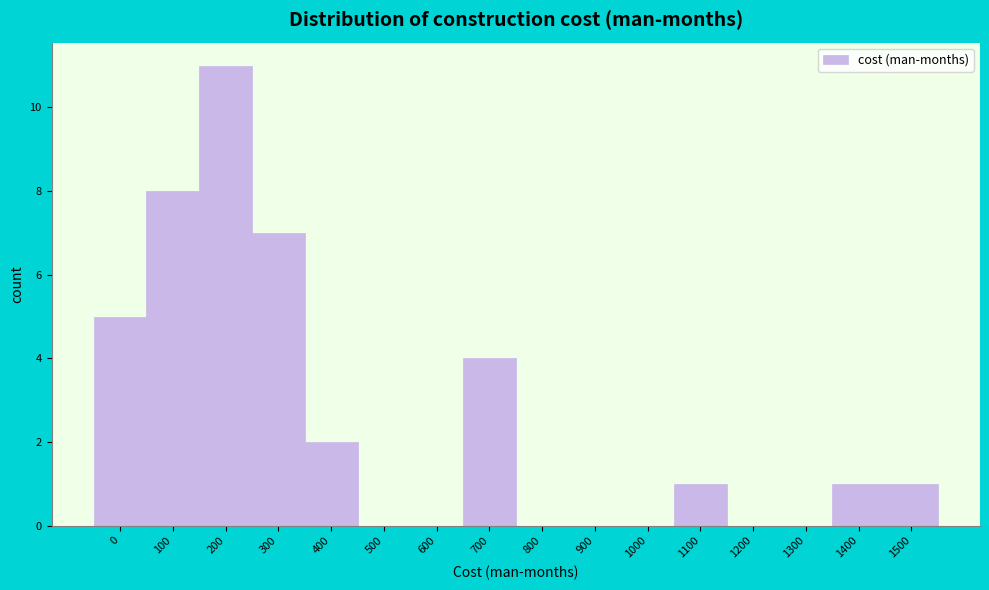

Reading left to right, list all the values displayed in this chart.

0=5	100=8	200=11	300=7	400=2	500=0	600=0	700=4	800=0	900=0	1000=0	1100=1	1200=0	1300=0	1400=1	1500=1